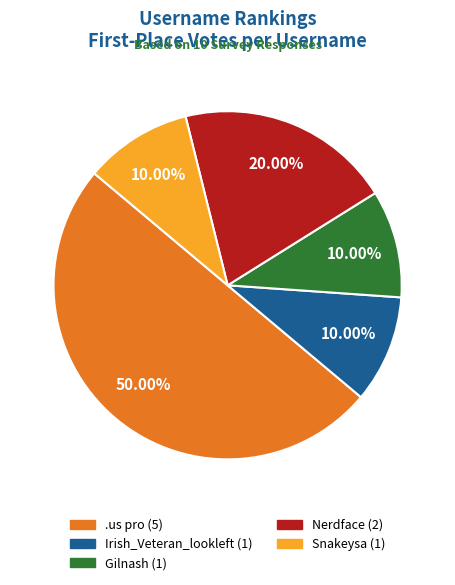

Combined, do Nerdface (2) and .us pro (5) account for over 50%?

Yes